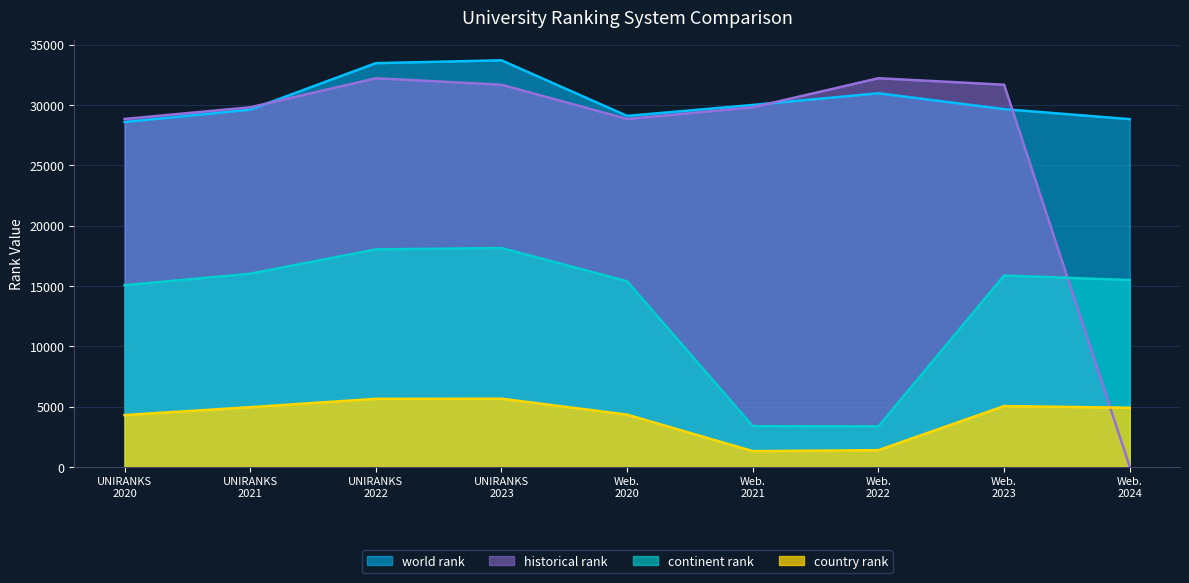

At which category does the chart reach its minimum across all series?

Web.
2024